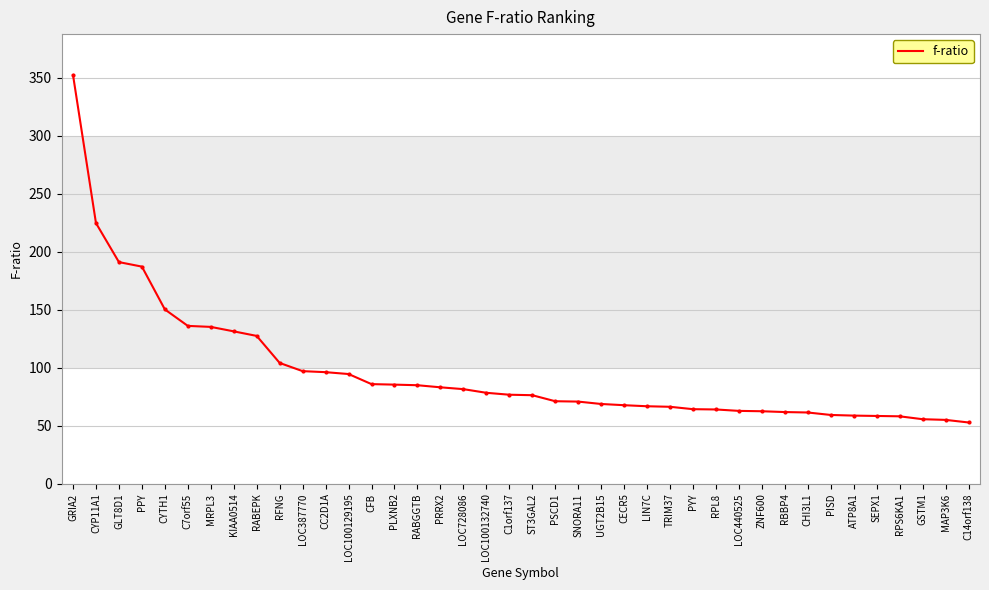

Count the number of data series in this chart.

1